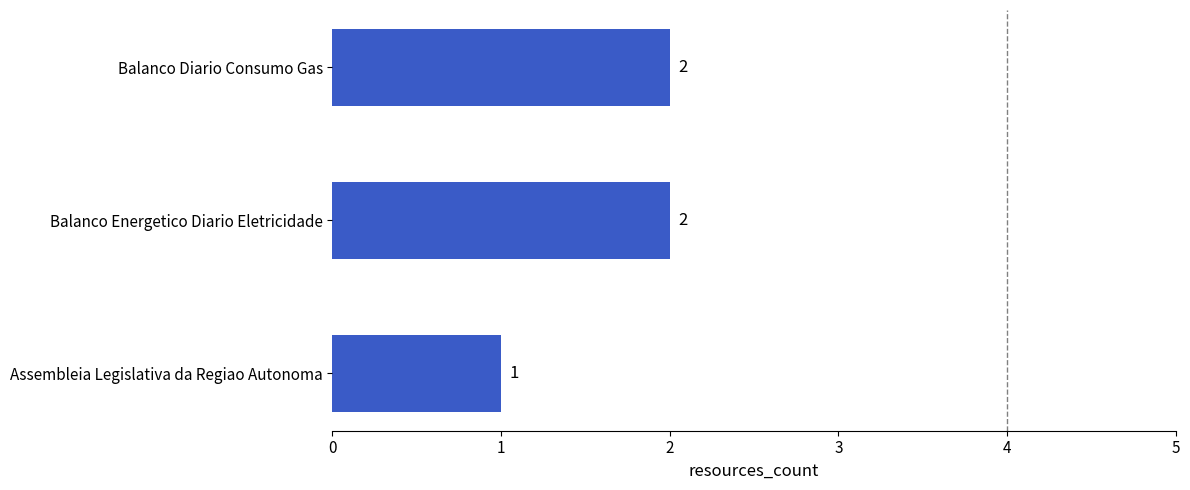

Which category has the lowest value across all series?

Assembleia Legislativa da Regiao Autonoma